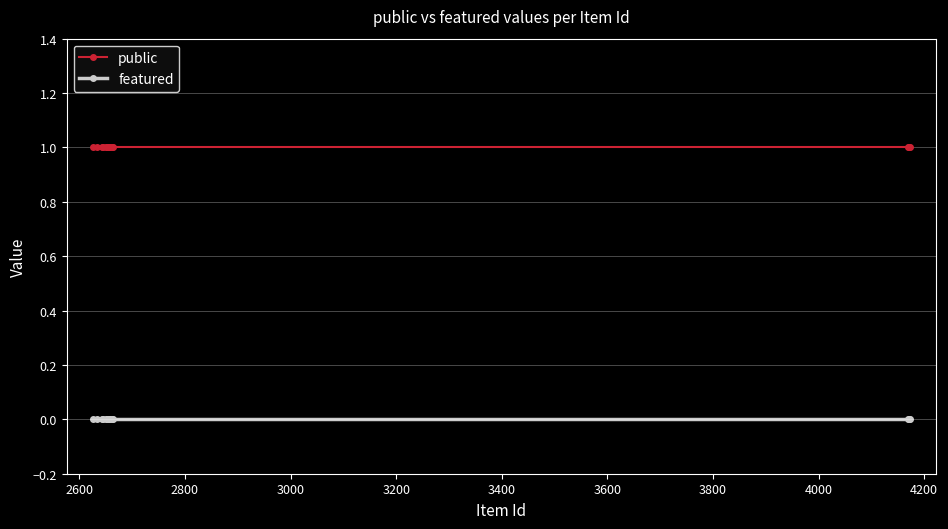

Which series has the largest total across all categories?

public